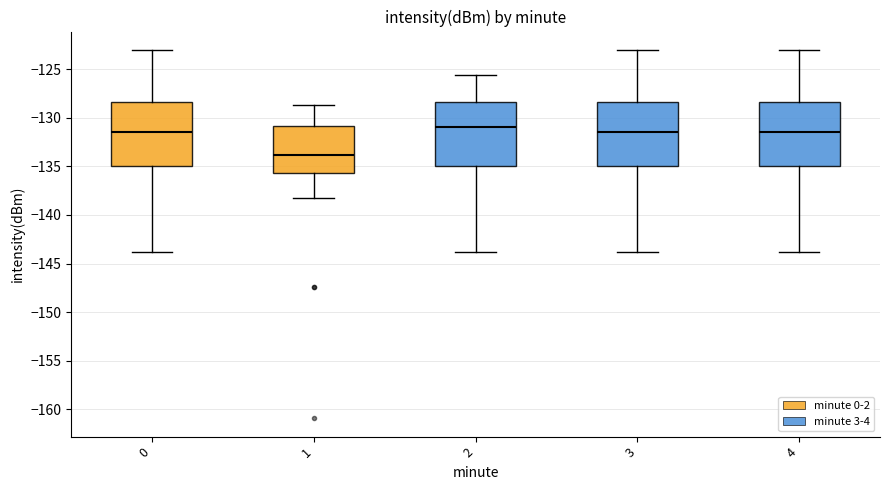

Reading left to right, read every box against the y-axis: the position of its median line, the range the box covers, and the ends of its whiskers. The values are not printed on the chart, so give them approximately, as read against the axis.

0: median -131.5, box -135.0 to -128.5, whiskers -144.0 to -123.0
1: median -134.0, box -135.5 to -131.0, whiskers -138.5 to -128.5
2: median -131.0, box -135.0 to -128.5, whiskers -144.0 to -125.5
3: median -131.5, box -135.0 to -128.5, whiskers -144.0 to -123.0
4: median -131.5, box -135.0 to -128.5, whiskers -144.0 to -123.0